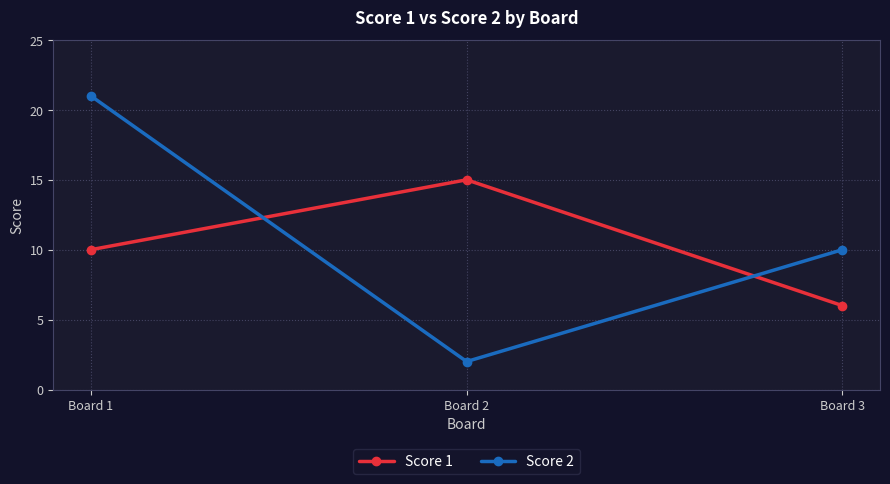

Reading right to left, transcribe all the data shown in this chart.

Score 1: Board 3=6	Board 2=15	Board 1=10
Score 2: Board 3=10	Board 2=2	Board 1=21